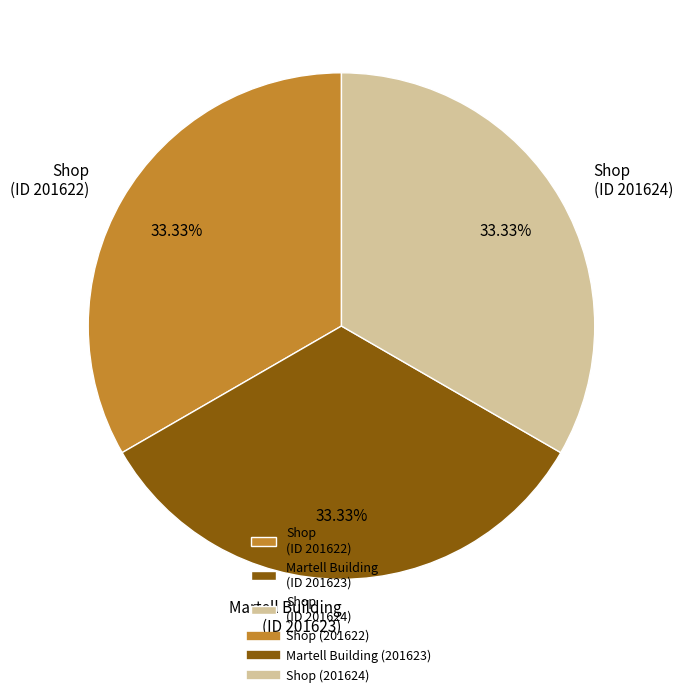

Does Shop (ID 201624) account for over 50% of the chart?

No